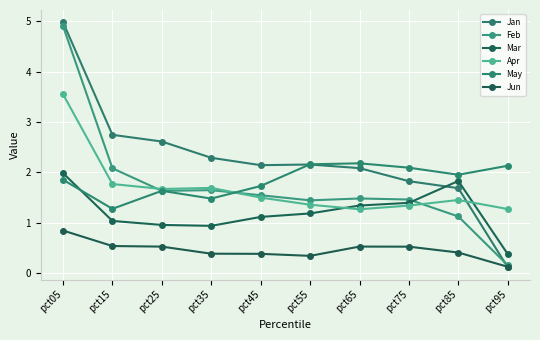

Which category has the lowest value in the Jun series?

pct95